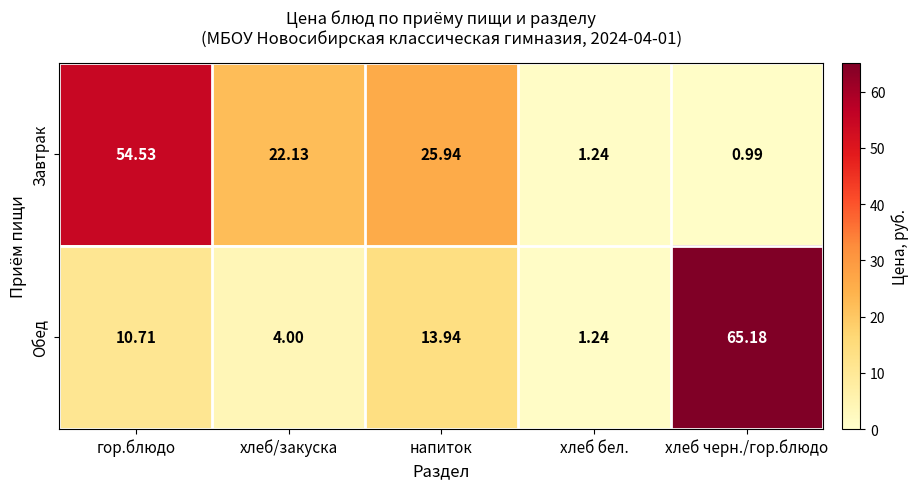

Rank the categories by Завтрак value from highest to lowest.

гор.блюдо, напиток, хлеб/закуска, хлеб бел., хлеб черн./гор.блюдо